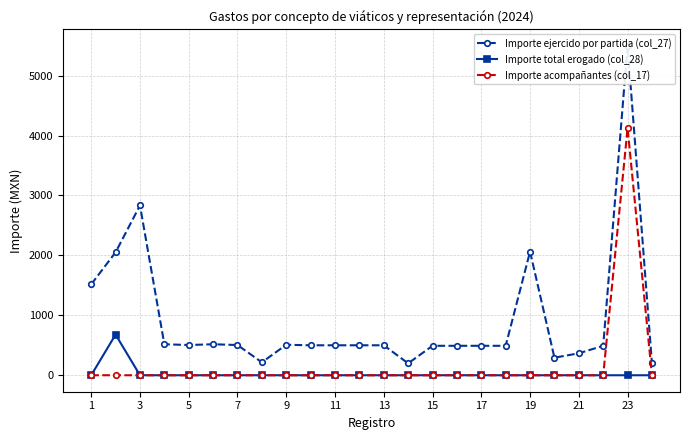

Which series has the largest range (max minus min)?

Importe ejercido por partida (col_27)